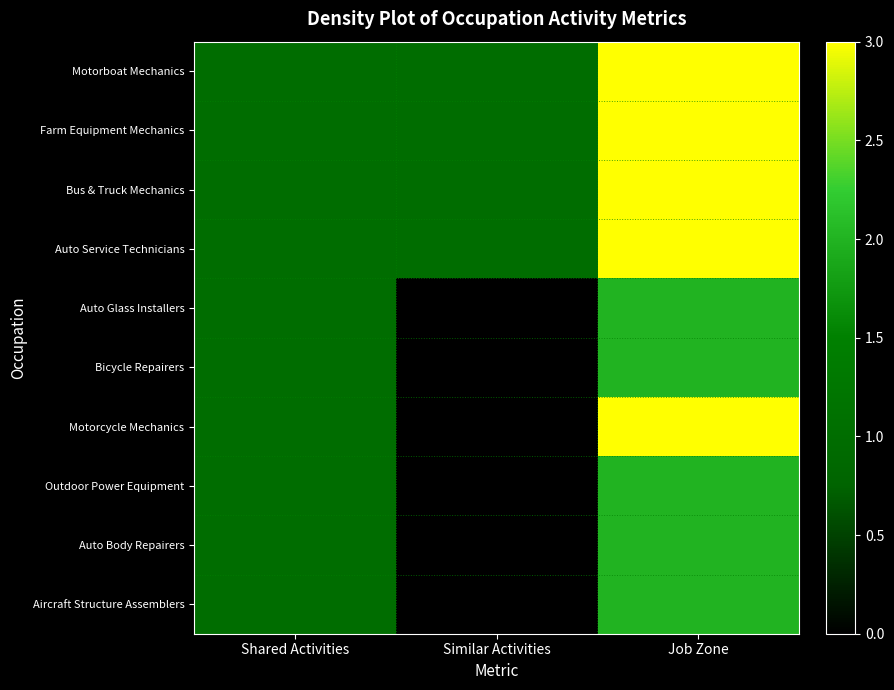

At how many categories does at least one series exceed 2?

1